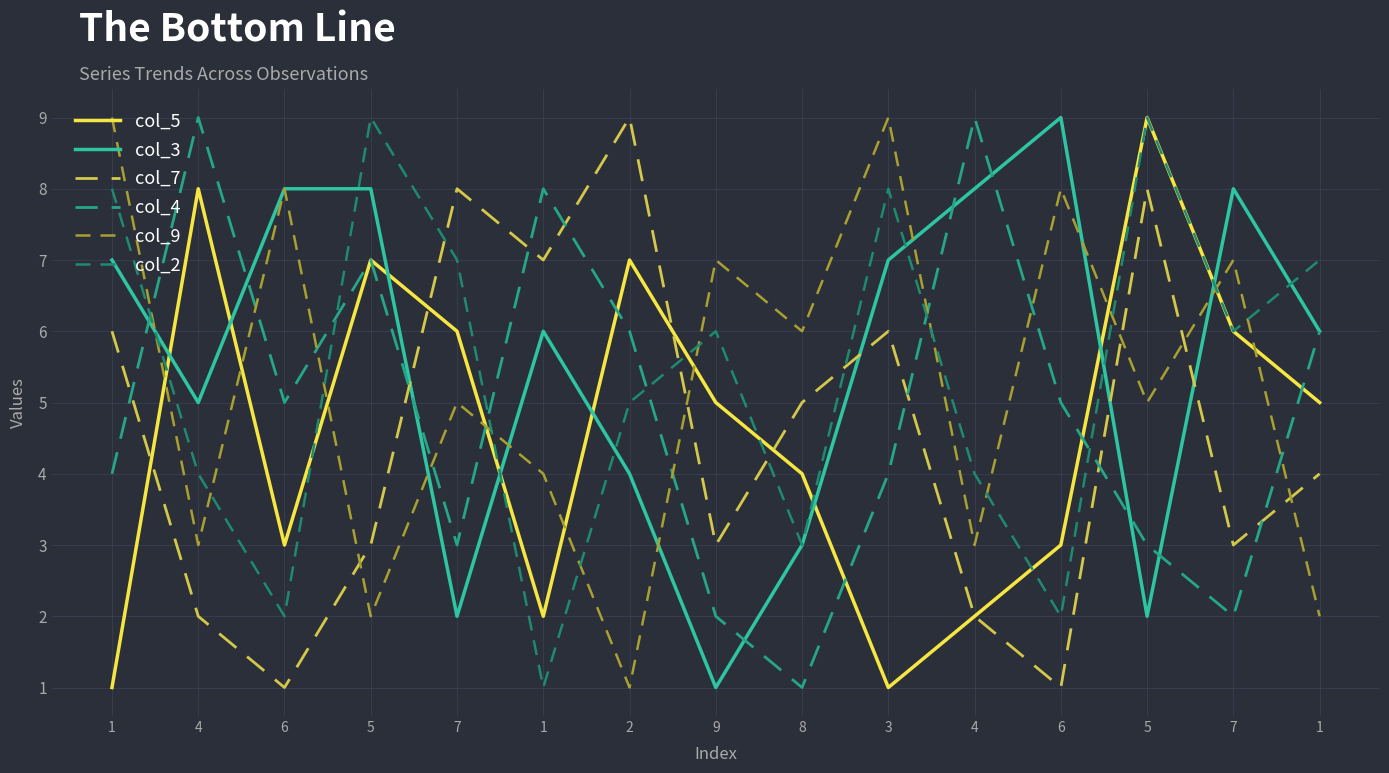

The value of col_3 at 5 is 3. True or false?

False